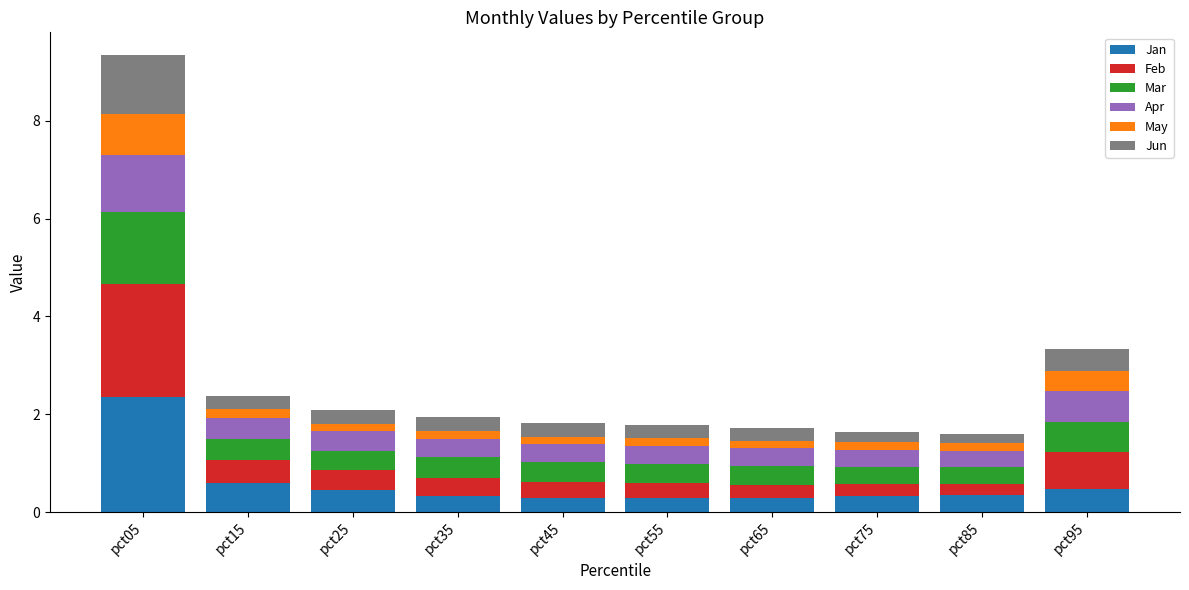

What is the highest value of the Jan series?

2.3